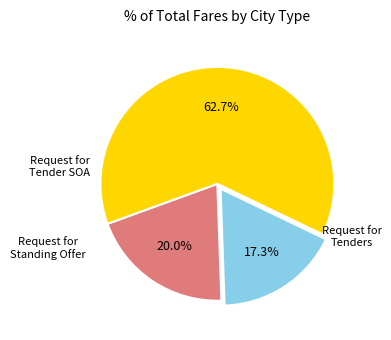

Does any single category account for the majority?

Yes